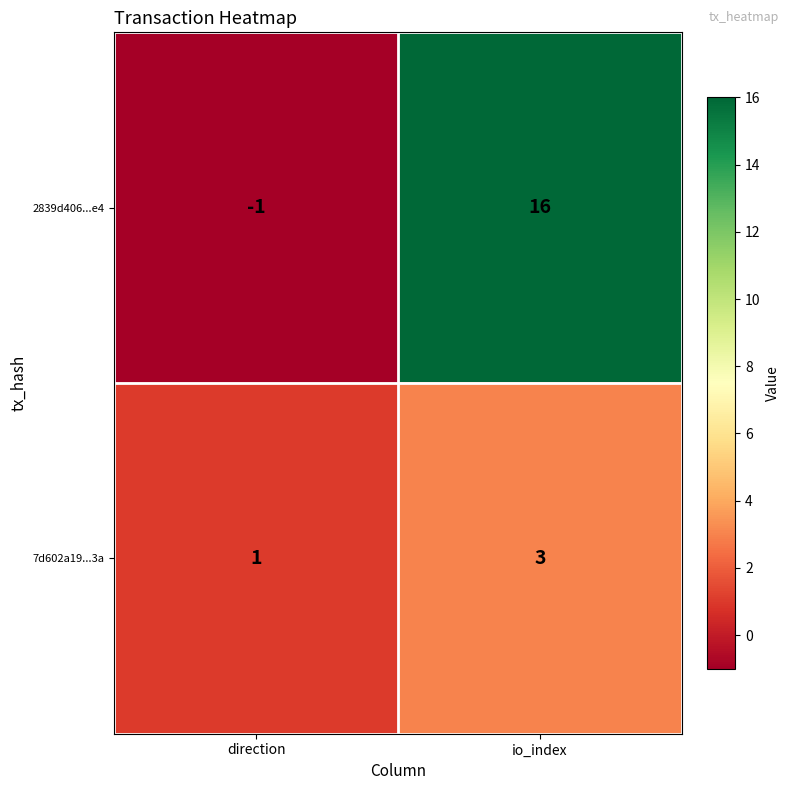

How many data points does each series have?

2